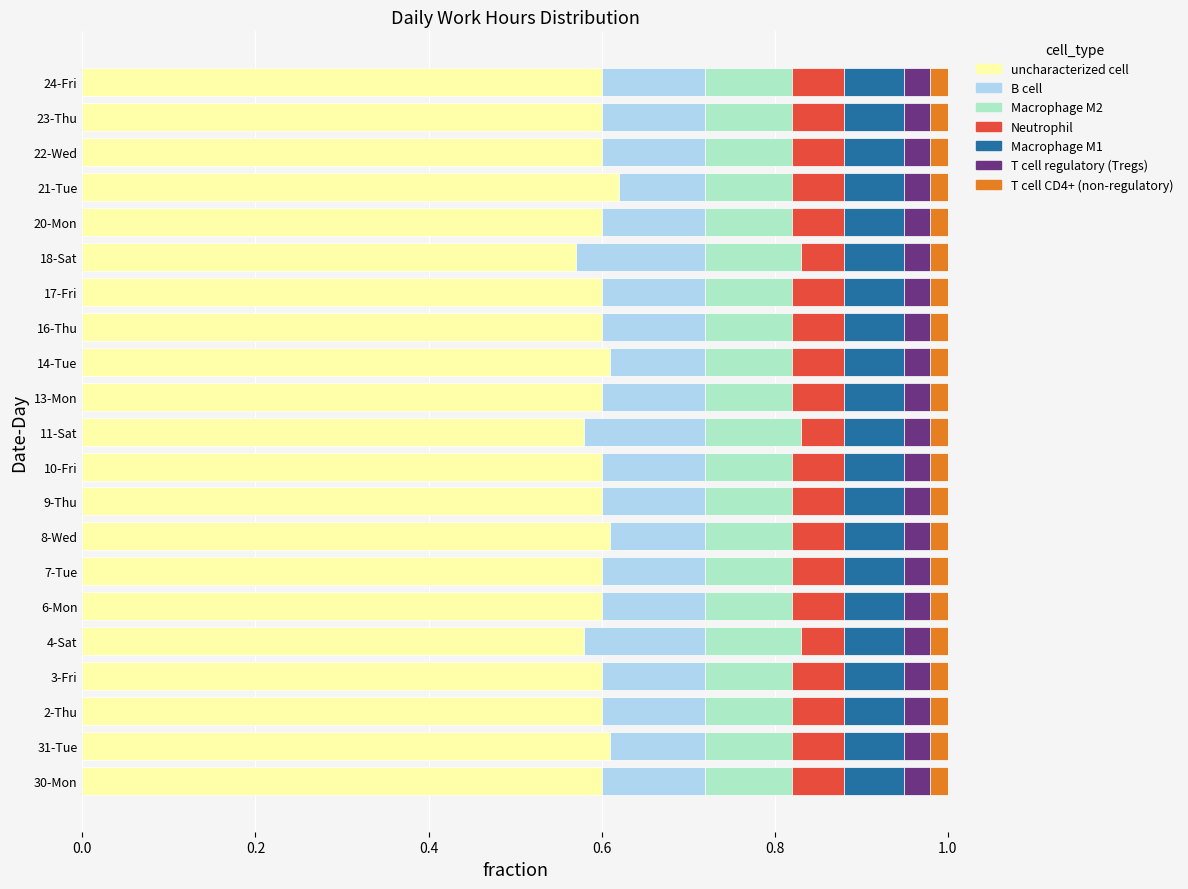

Is it true that uncharacterized cell equals 0.6 at 4-Sat?

True